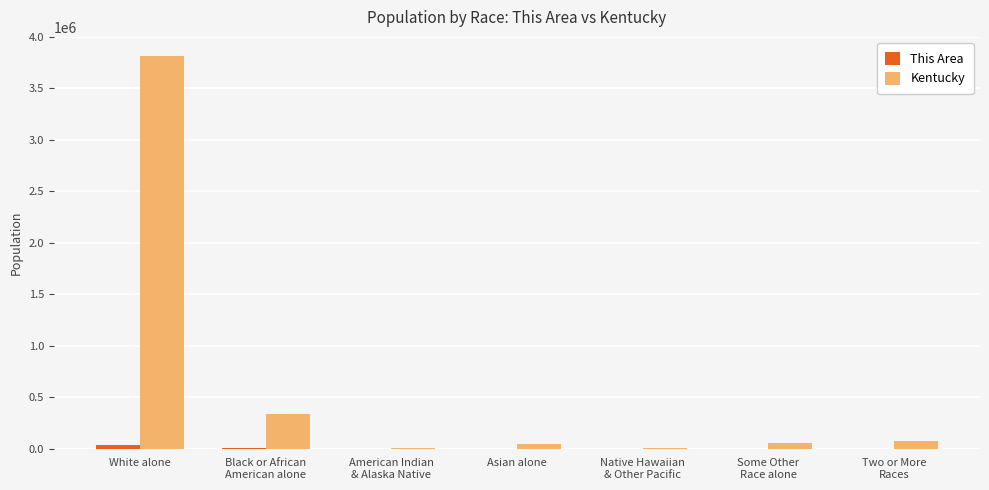

How many categories are shown in the chart?

7